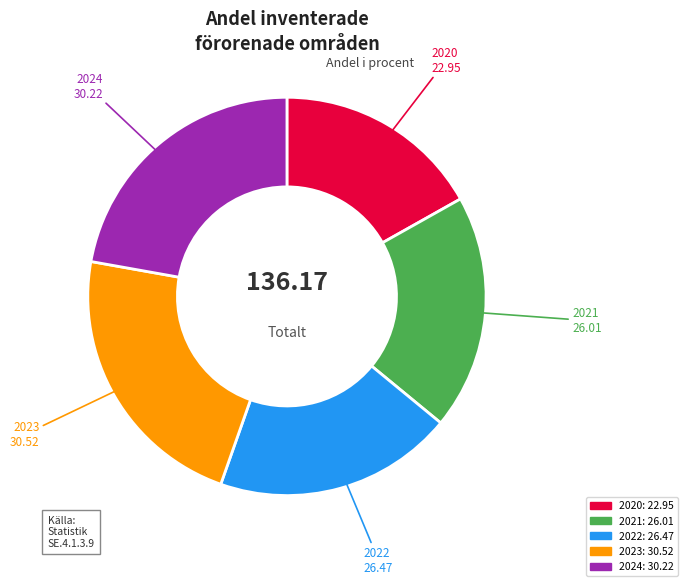

The 2020 slice represents 29% of the pie. True or false?

False